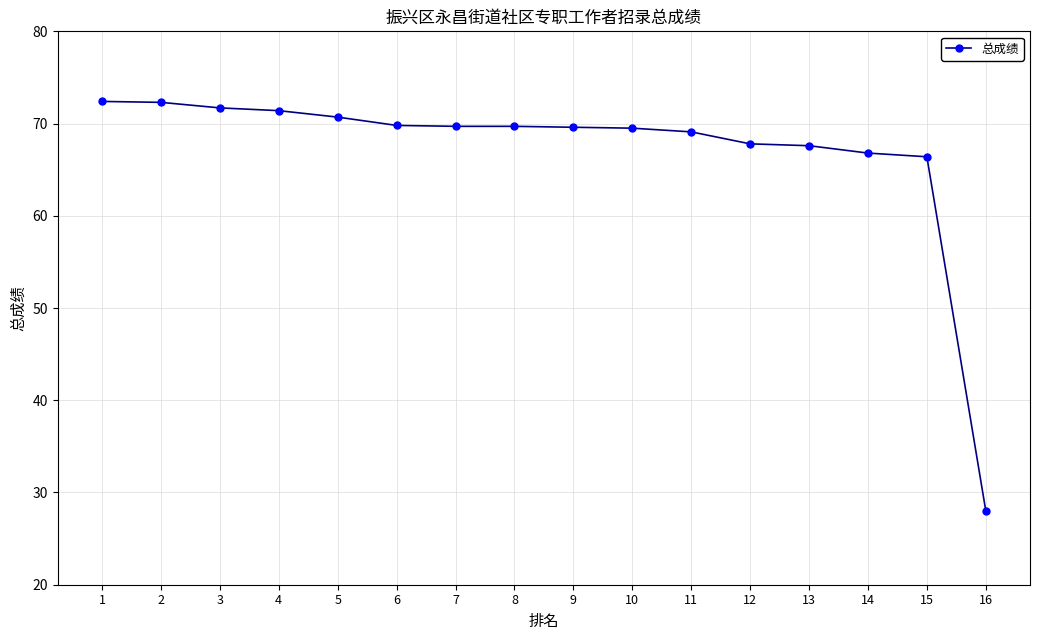

What is the value of the 10th point from the left?

69.5